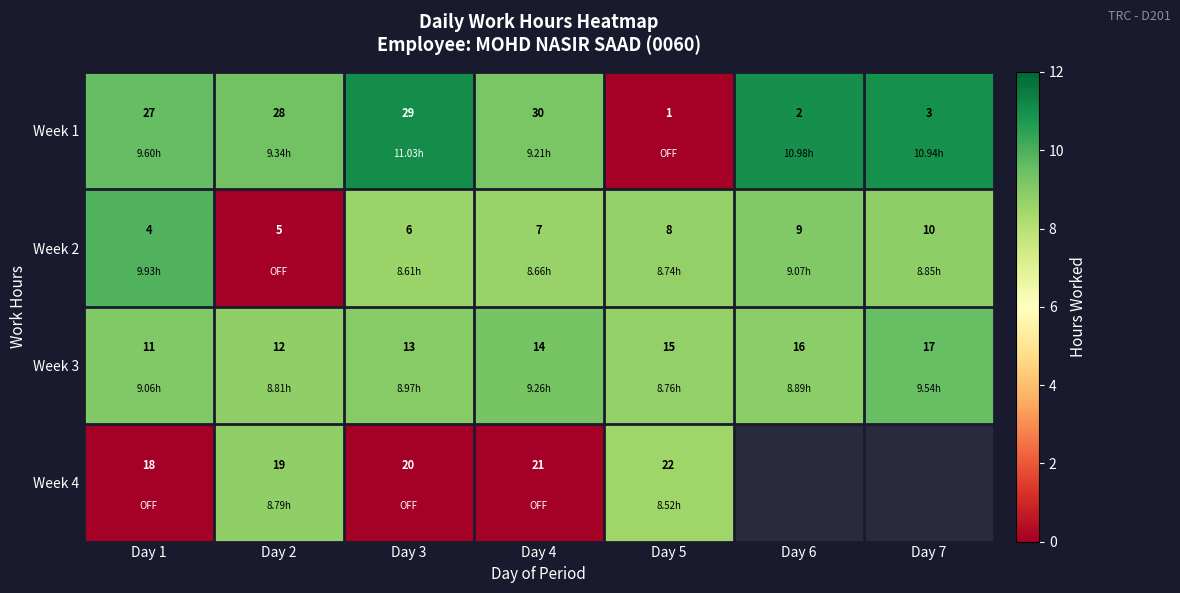

What is the difference between the highest and lowest values at Day 4?

23.0